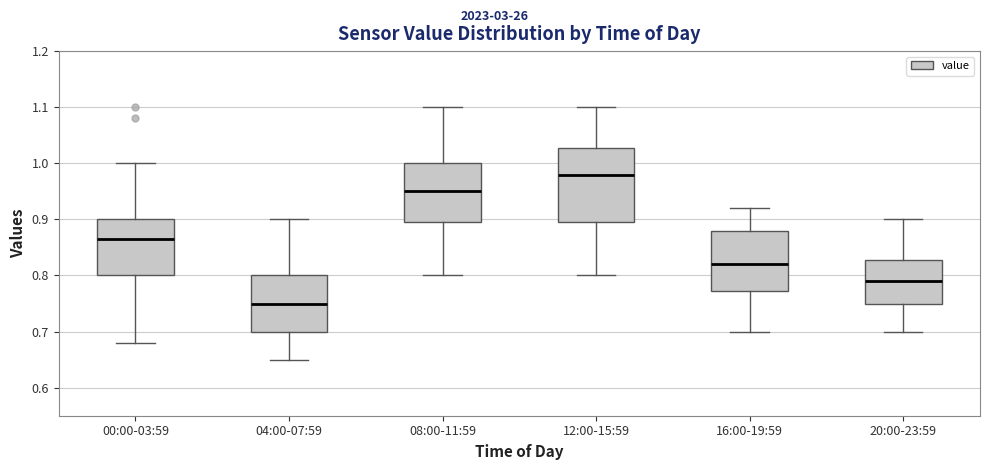

Reading left to right, transcribe this box plot: for each box, give where its median line is, the range the box spans, and where its two whiskers end, as read against the y-axis. The values are not printed on the chart, so give them approximately, as read against the axis.

00:00-03:59: median 0.87, box 0.80 to 0.90, whiskers 0.68 to 1.00
04:00-07:59: median 0.75, box 0.70 to 0.80, whiskers 0.65 to 0.90
08:00-11:59: median 0.95, box 0.90 to 1.00, whiskers 0.80 to 1.10
12:00-15:59: median 0.98, box 0.90 to 1.03, whiskers 0.80 to 1.10
16:00-19:59: median 0.82, box 0.77 to 0.88, whiskers 0.70 to 0.92
20:00-23:59: median 0.79, box 0.75 to 0.83, whiskers 0.70 to 0.90